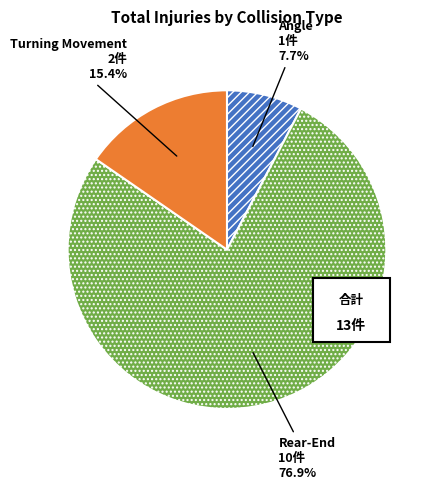

What percentage is NOT represented by Turning Movement?

84.6%